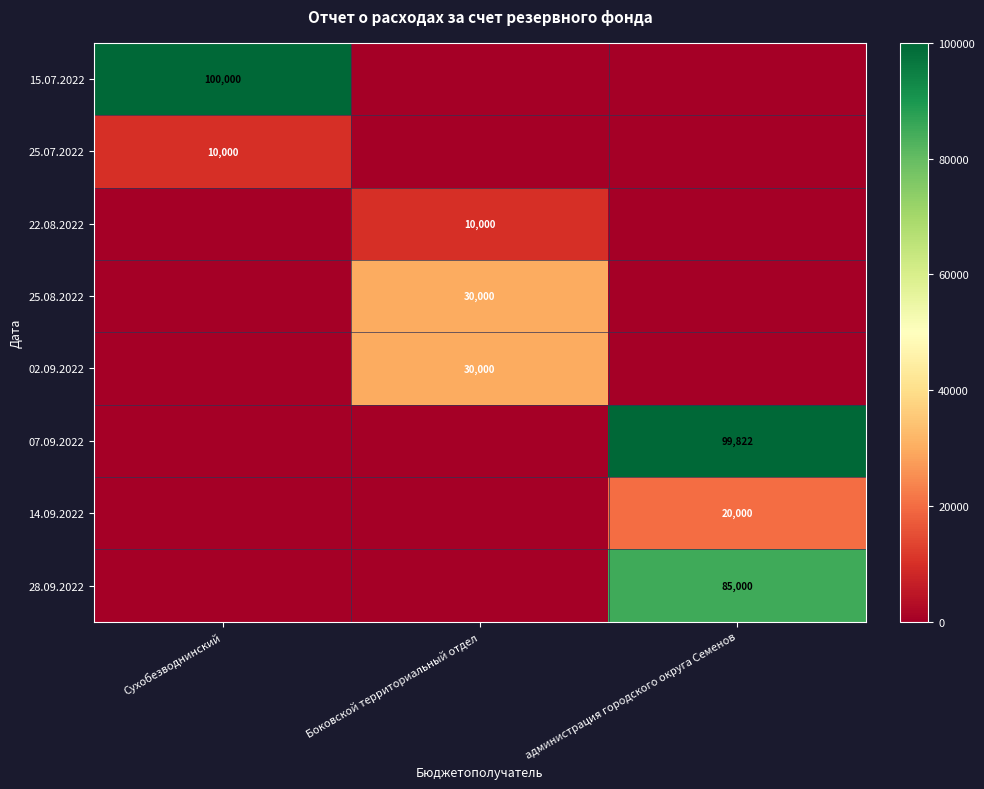

How many categories are shown in the chart?

3